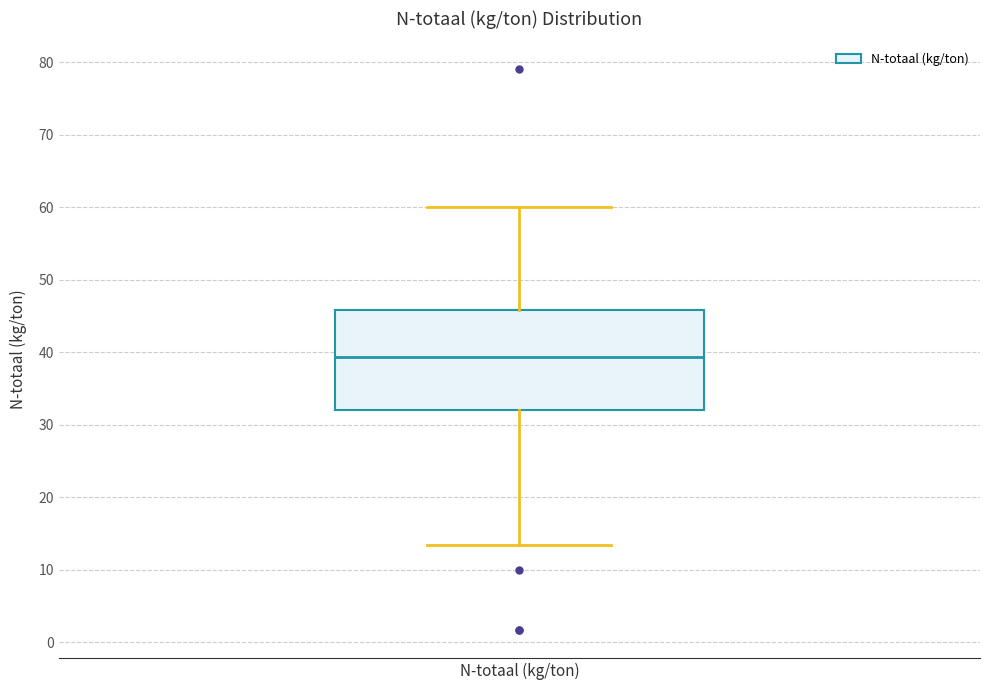

Transcribe this box plot: give where the median line is, the range the box spans, and where the two whiskers end, as read against the y-axis. The values are not printed on the chart, so give them approximately, as read against the axis.

median 39, box 32 to 46, whiskers 13 to 60